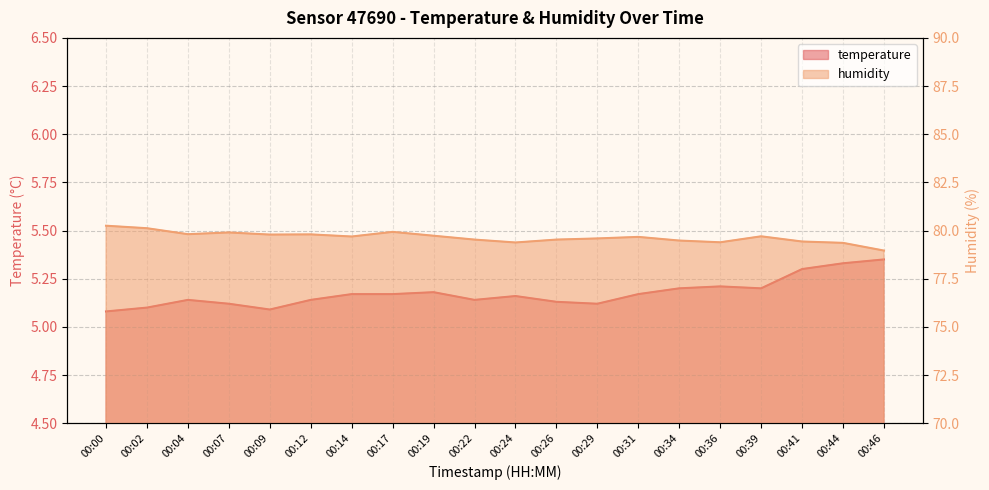

At 00:00, list the series in order from largest to smallest.

humidity, temperature